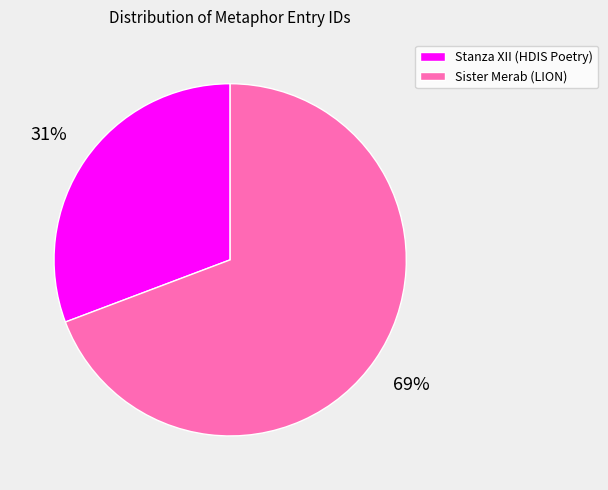

Which slice is the smallest?

Stanza XII (HDIS Poetry)